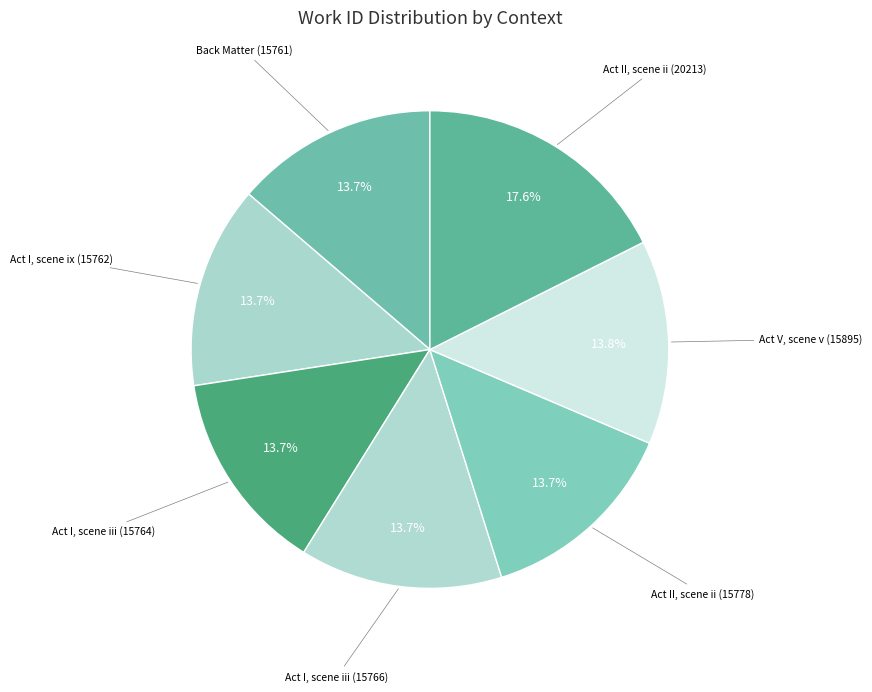

How many segments does this pie chart have?

7